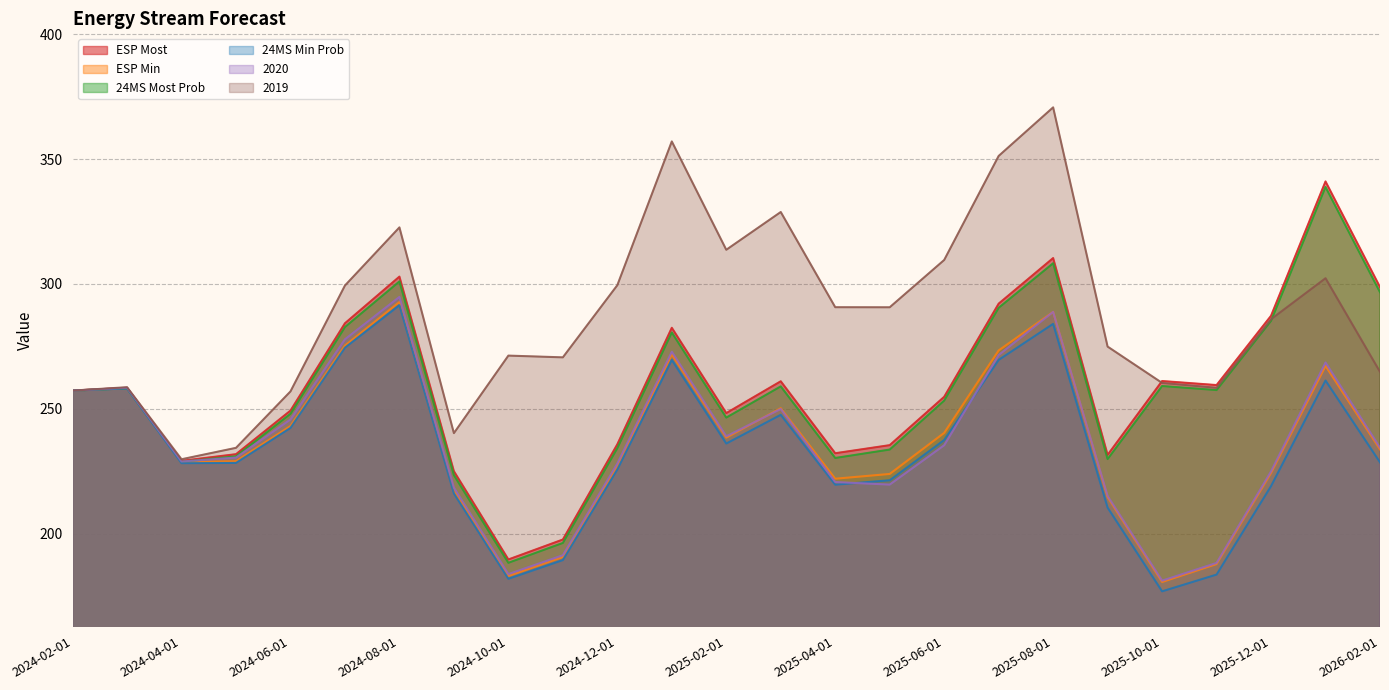

What is the label of the 1st point from the right?

2026-02-01